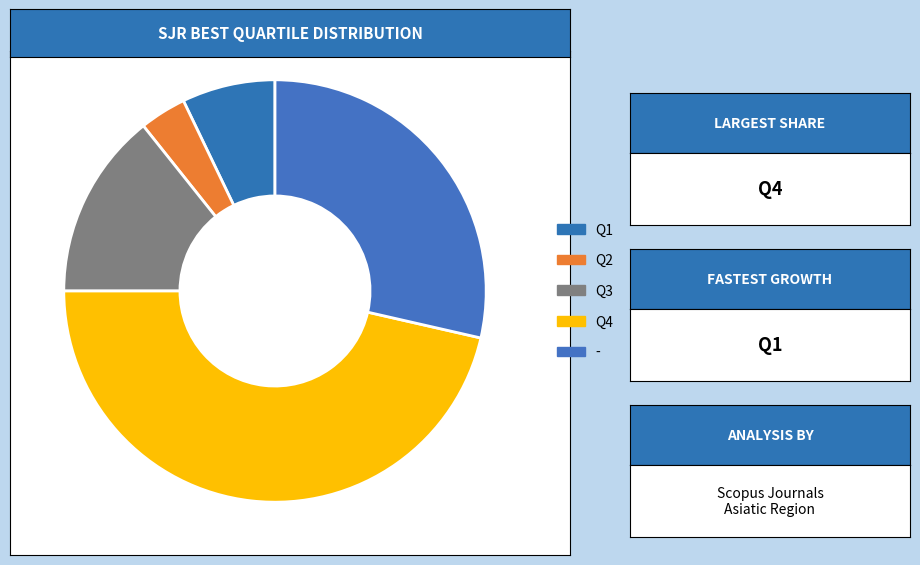

What is the largest slice in the pie chart?

Q4